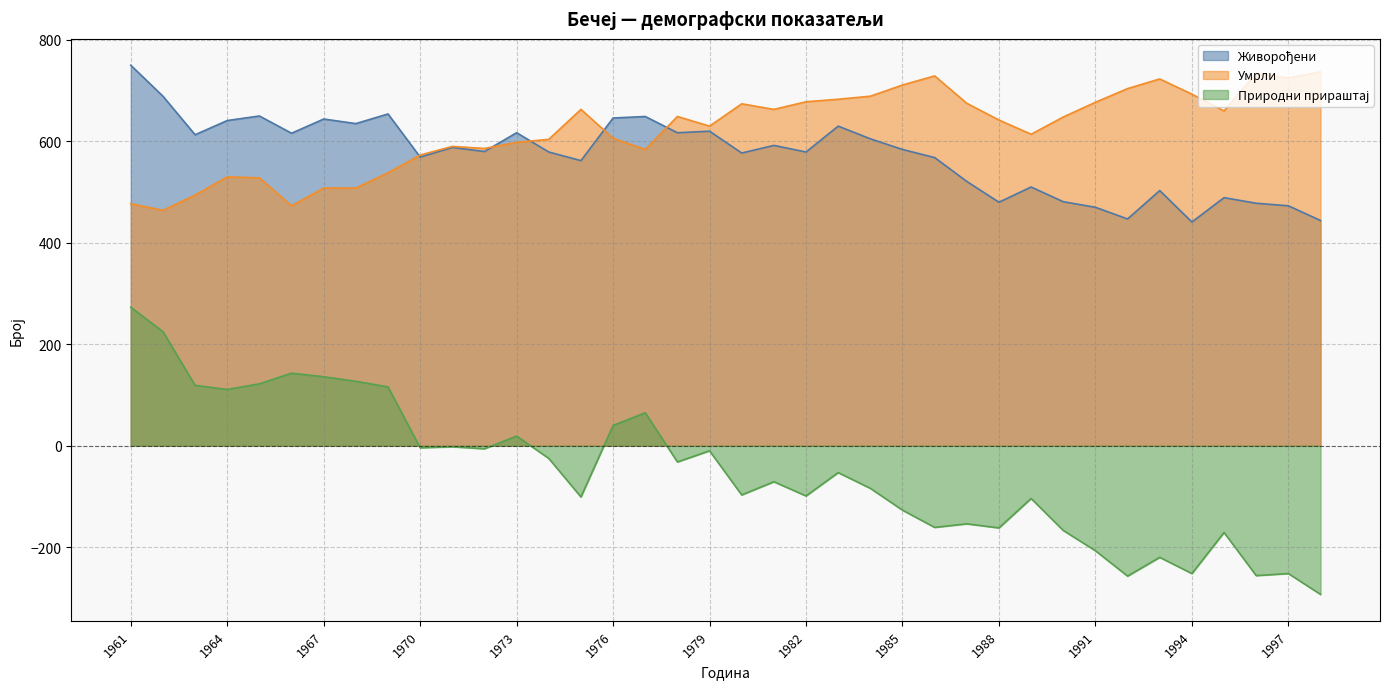

Does the chart display data point markers on the line(s)?

No